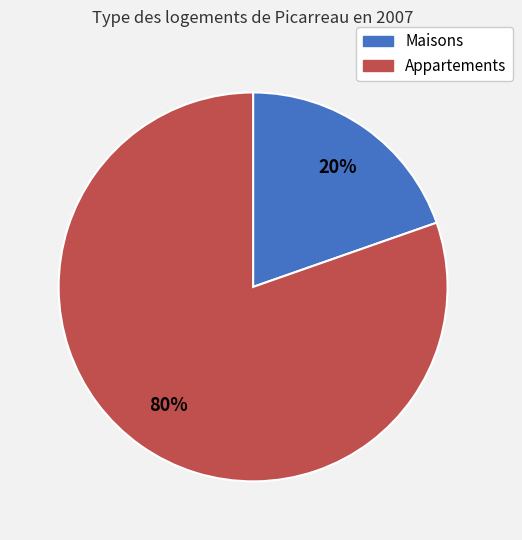

To the nearest percent, what is the average slice percentage?

50%